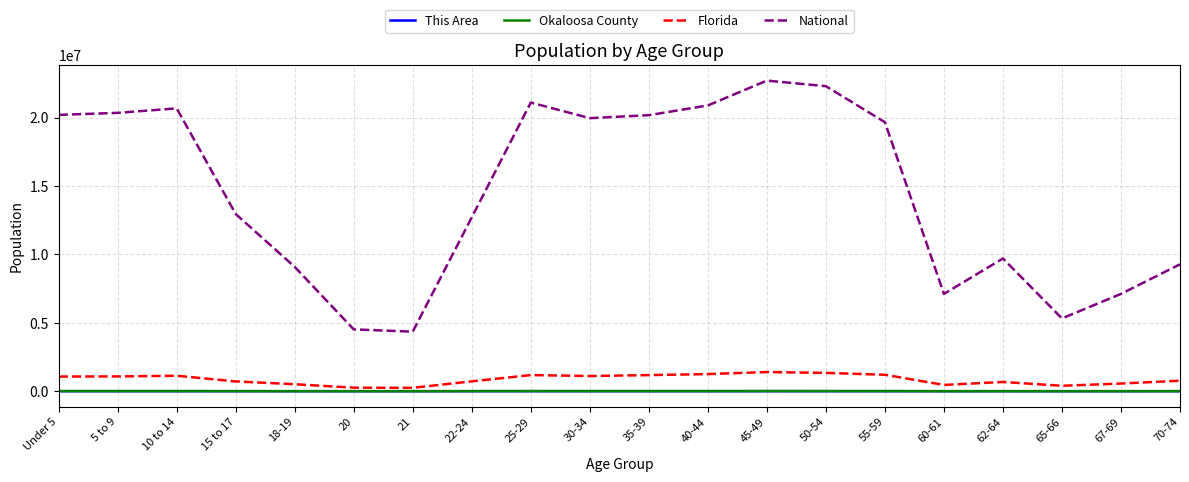

What is the sum of all Okaloosa County values?

169698